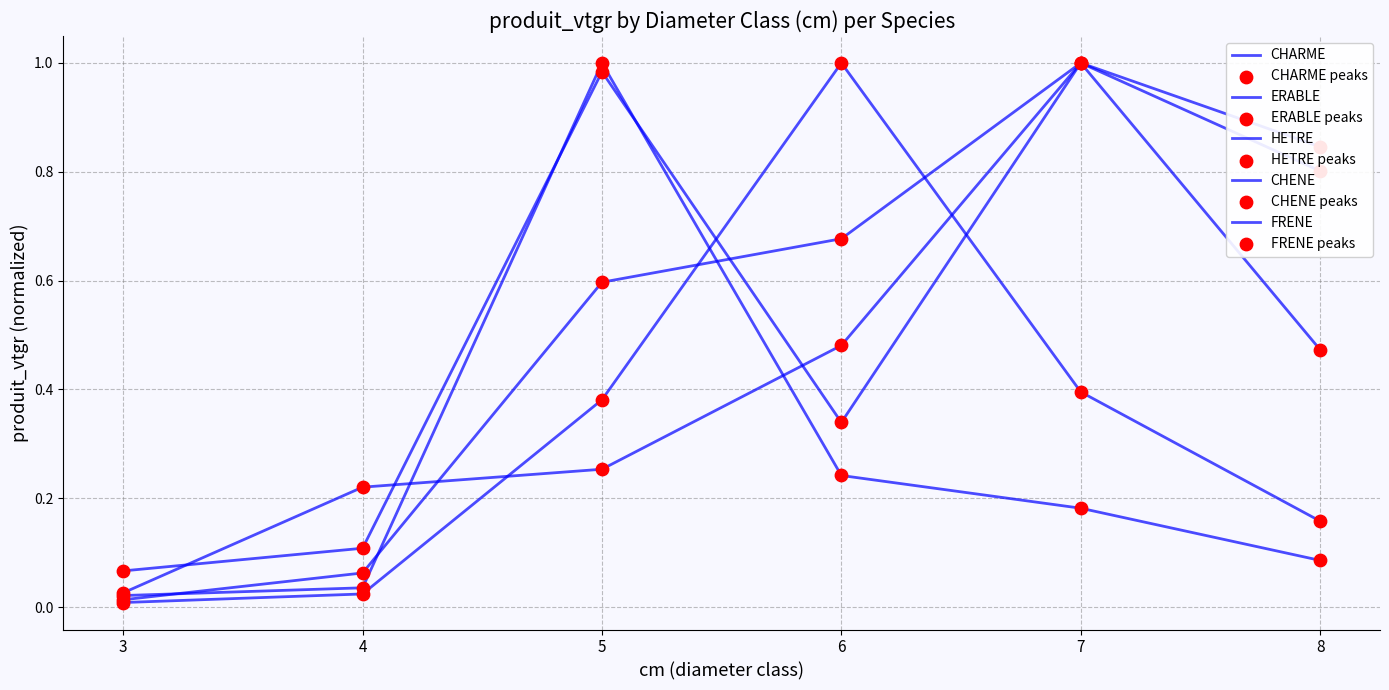

Which series has the largest total across all categories?

ERABLE